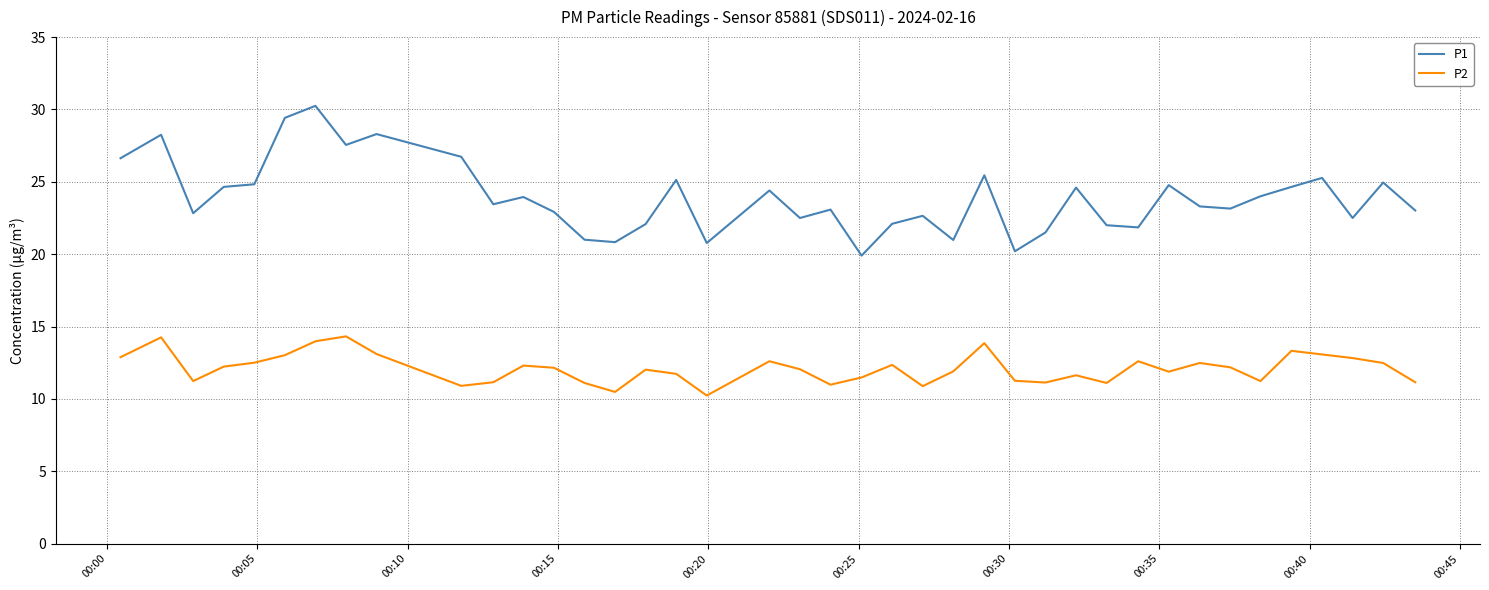

How many lines are shown in the chart?

2